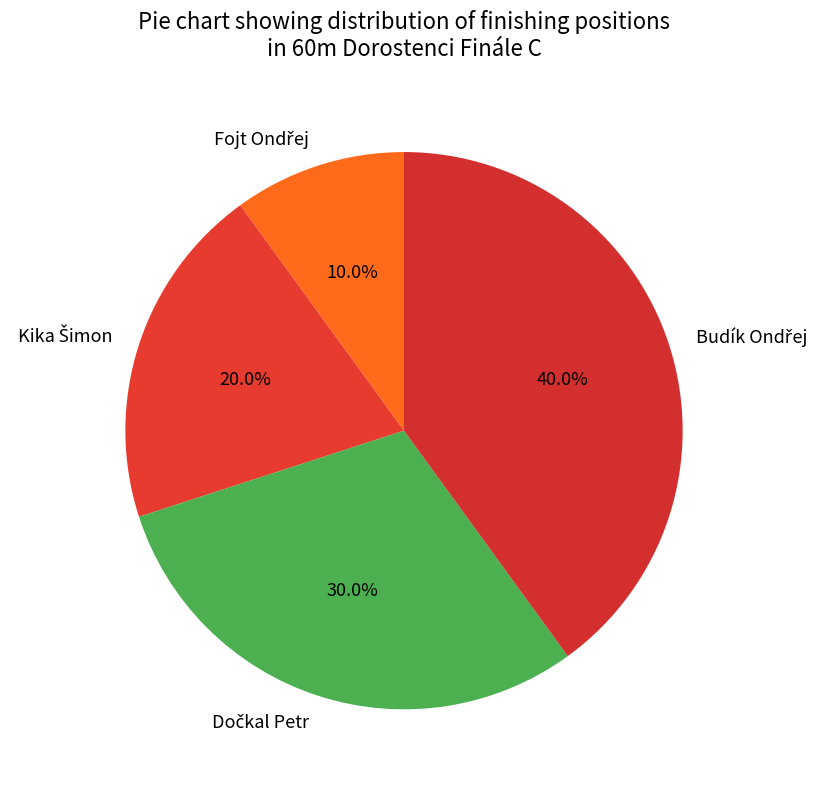

Does any single category account for the majority?

No